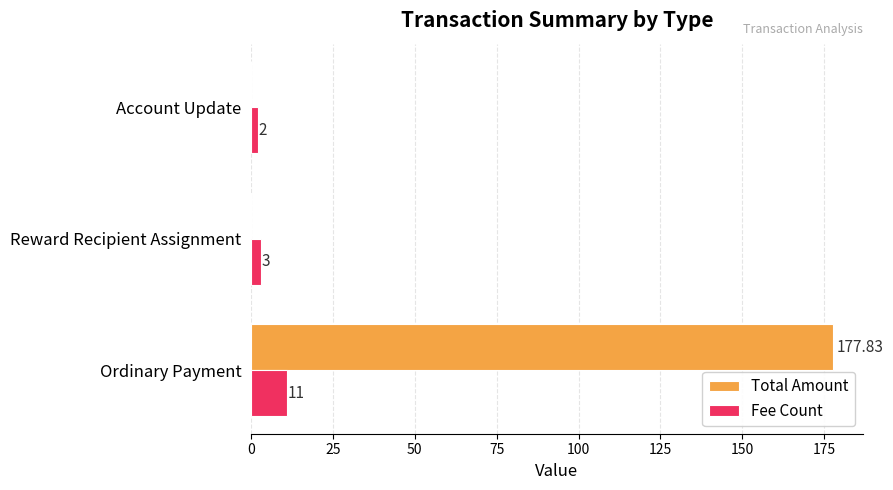

At which category is the sum across all series the highest?

Ordinary Payment